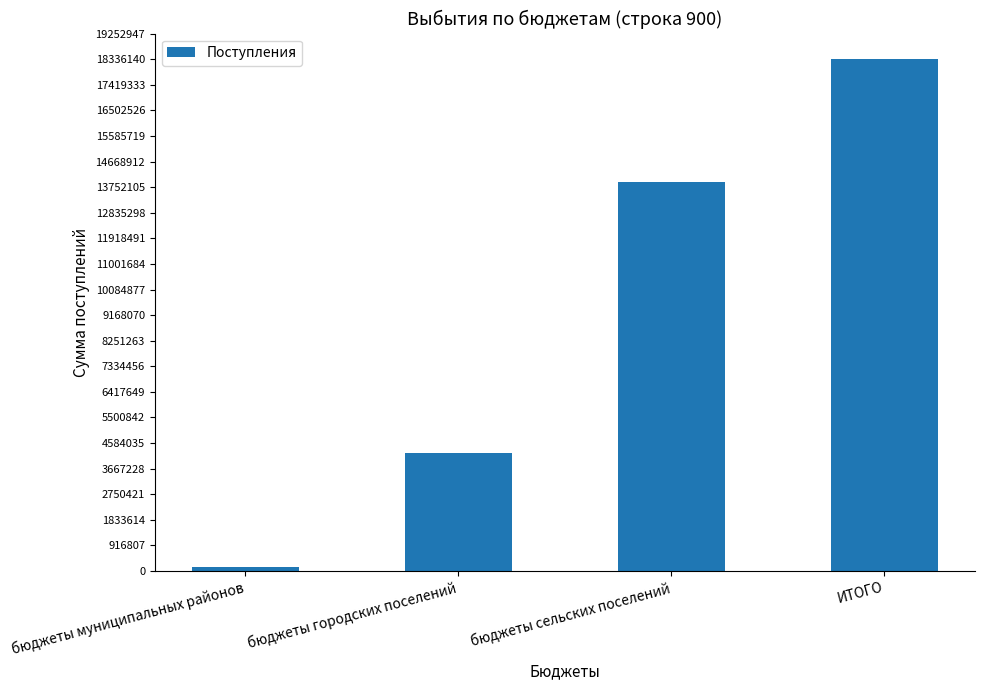

What is the change in value from бюджеты сельских поселений to ИТОГО?

+4388150